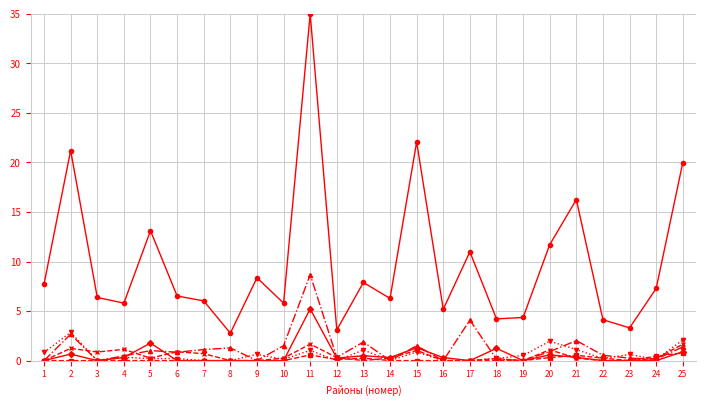

At which category is the sum across all series the highest?

11